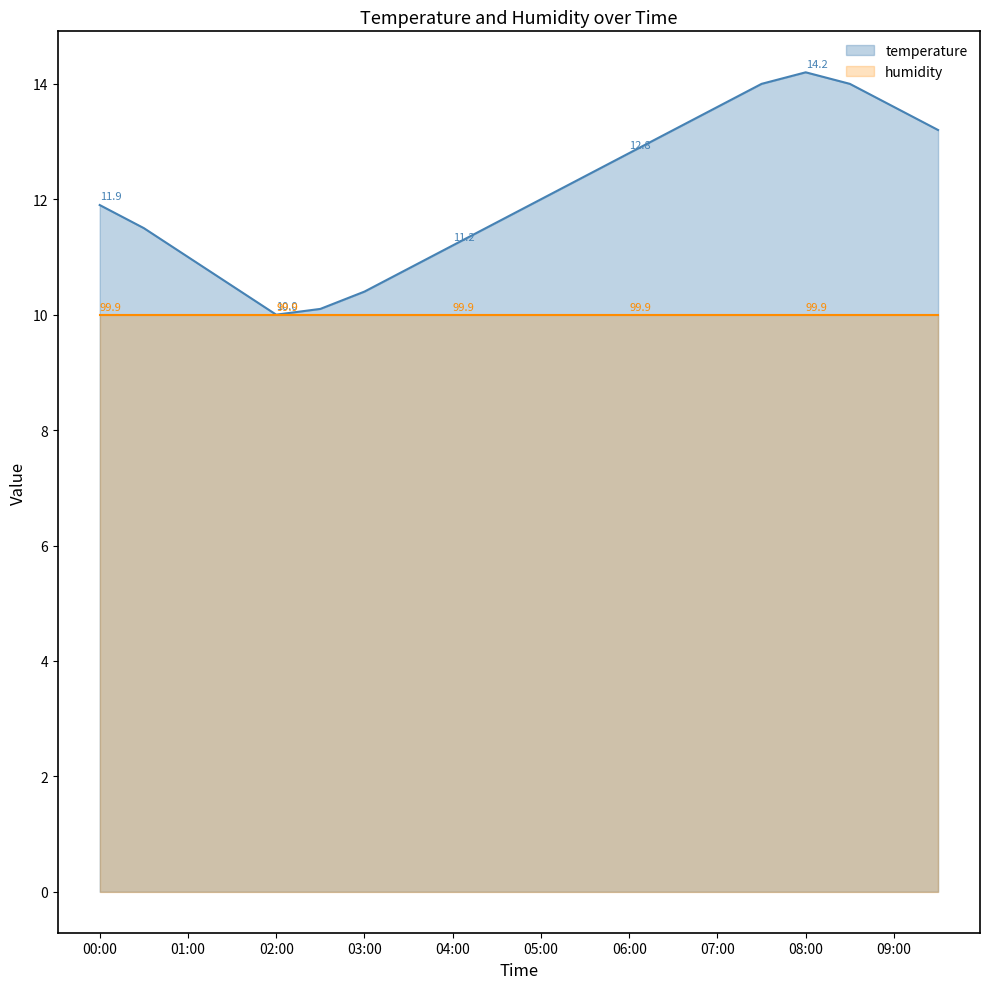

What is the average value?

12.1